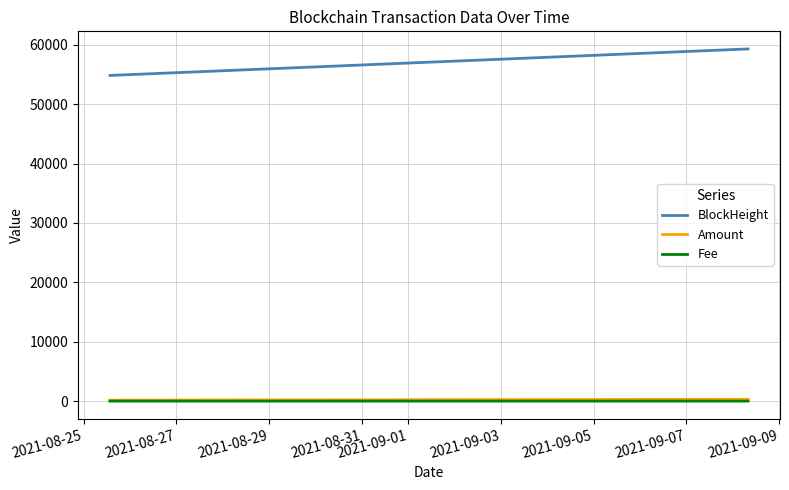

What is the greatest value displayed?

59309.0